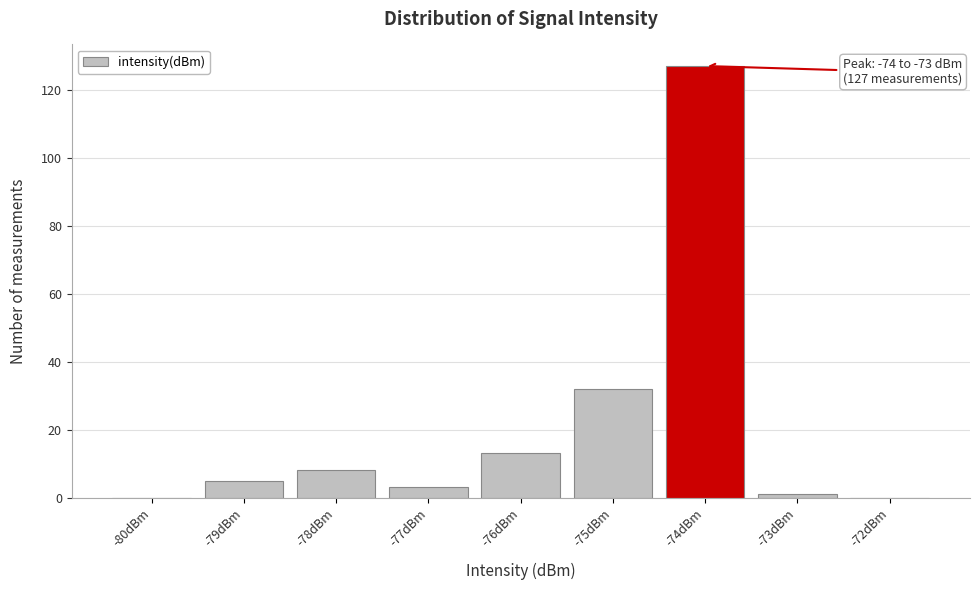

Reading left to right, extract all data points from this chart.

-80dBm=0	-79dBm=5	-78dBm=8	-77dBm=3	-76dBm=13	-75dBm=32	-74dBm=127	-73dBm=1	-72dBm=0